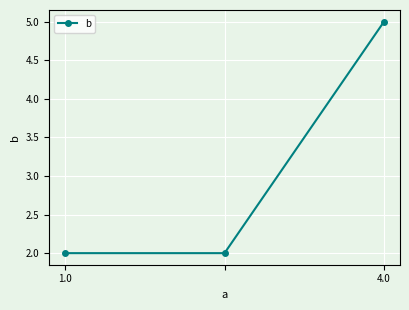

What is the average value?

3